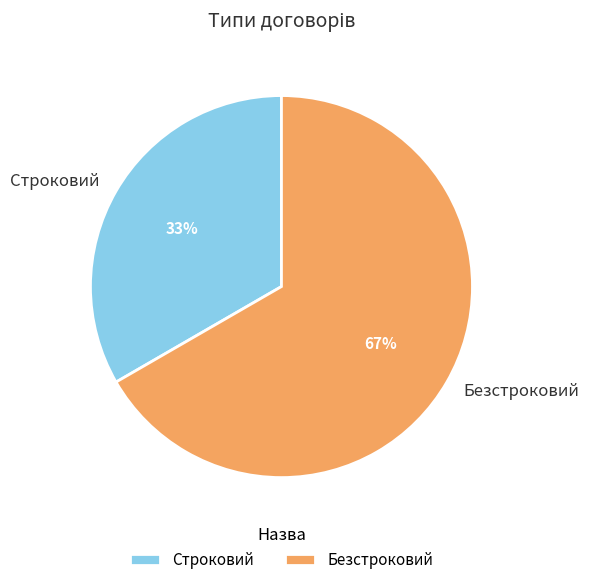

To the nearest percent, what percentage of the pie is Строковий?

33%